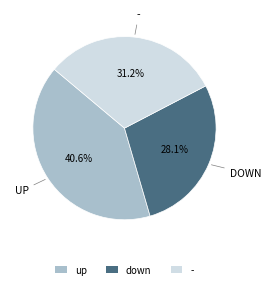

How many slices are in this pie chart?

3